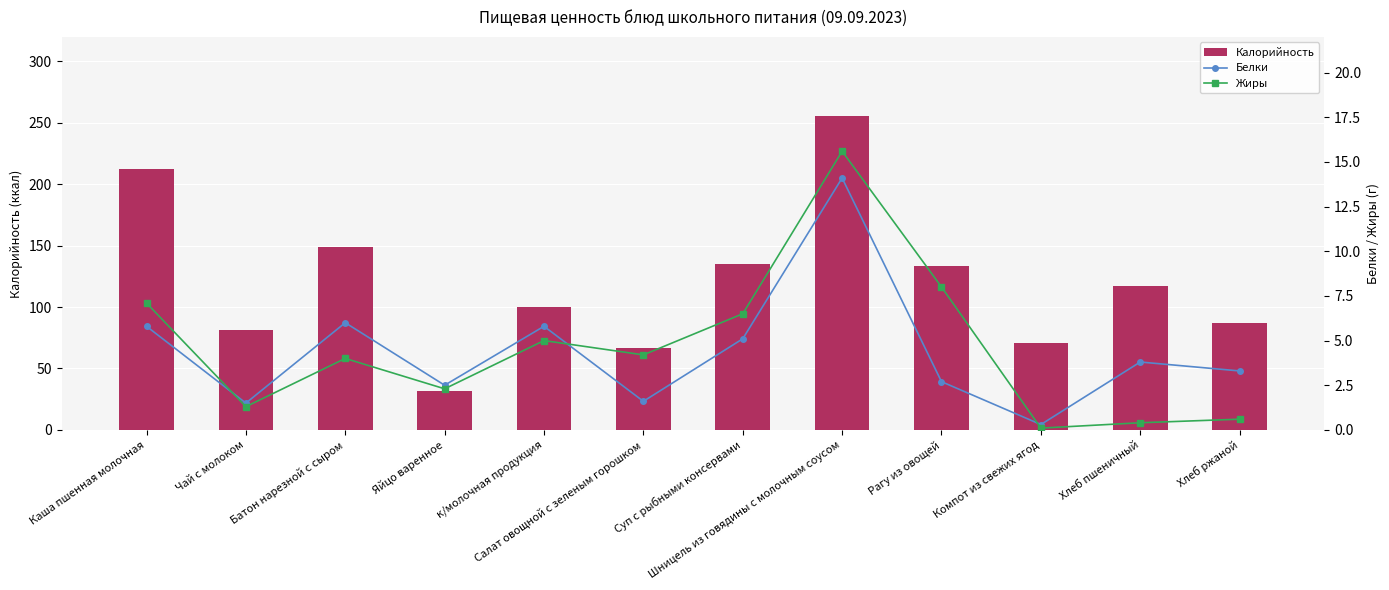

What position from the right is Суп с рыбными консервами?

6